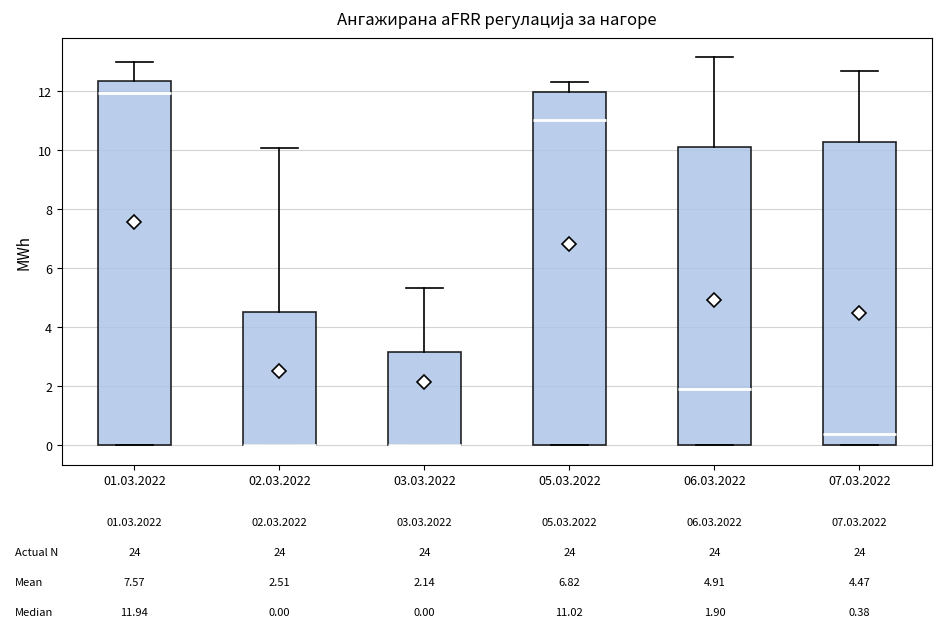

Which box is the tallest, from its lower edge to its upper edge?

01.03.2022